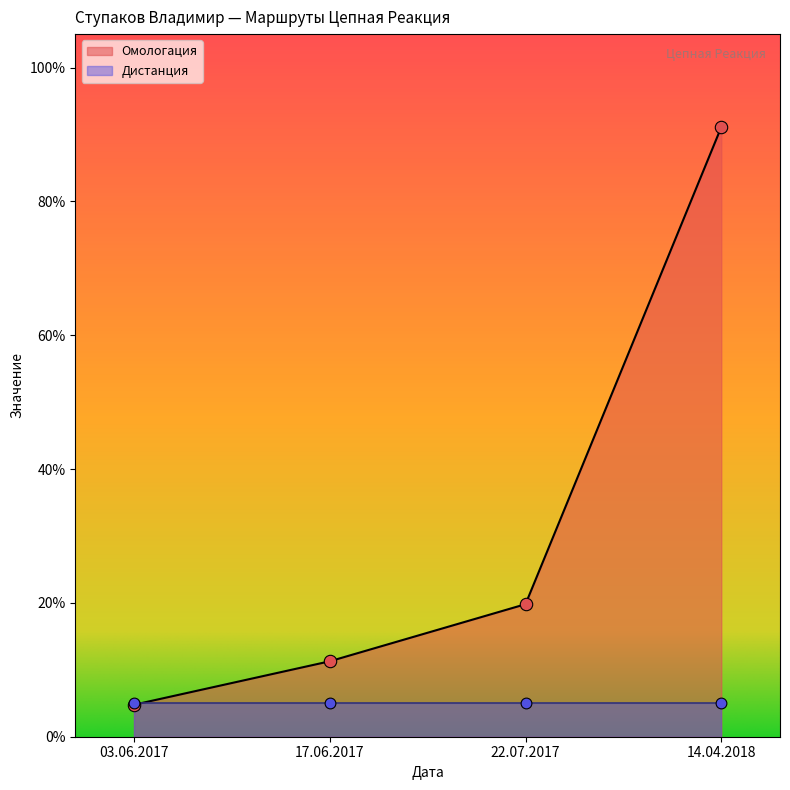

Which has a higher value, 03.06.2017 or 22.07.2017?

22.07.2017